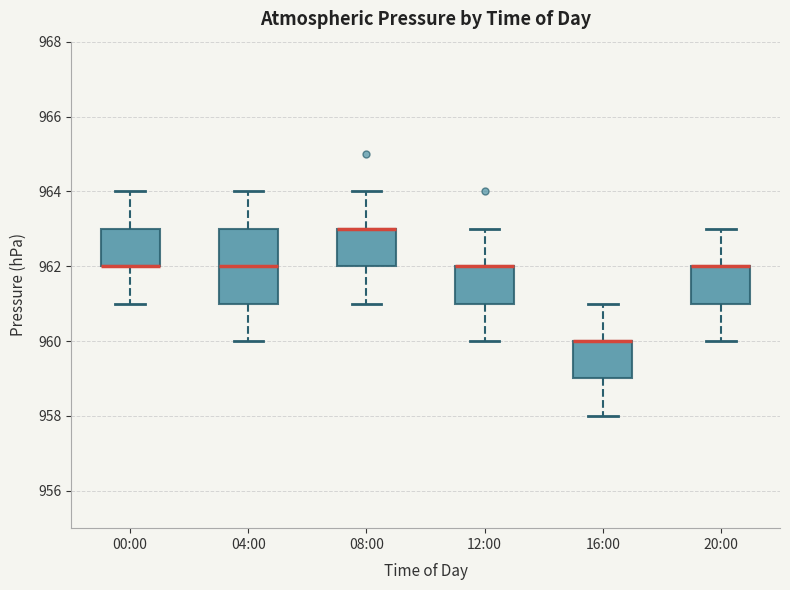

Where is the lower edge of the box for 08:00 on the y-axis? The values are not printed on the chart, so give them approximately, as read against the axis.

962